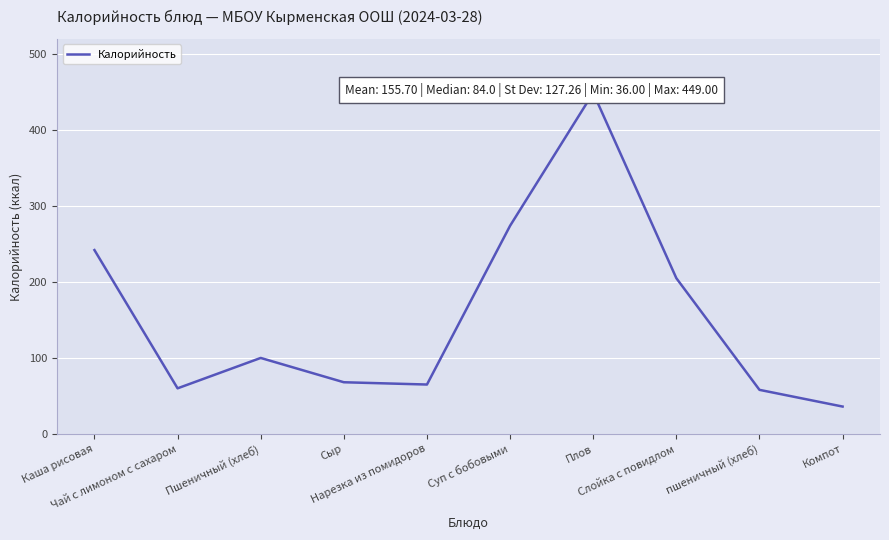

Which label corresponds to the largest value in the chart?

Плов